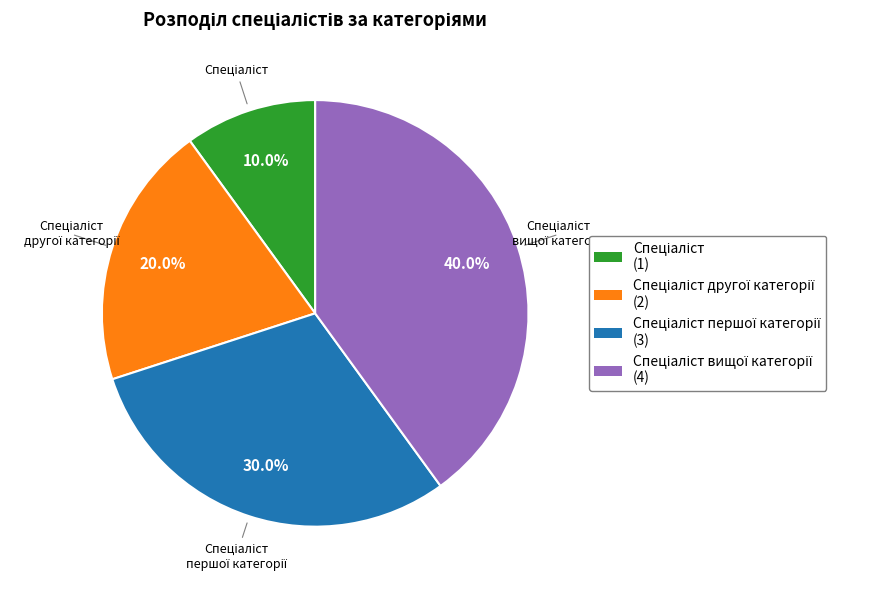

Does any single category account for the majority?

No